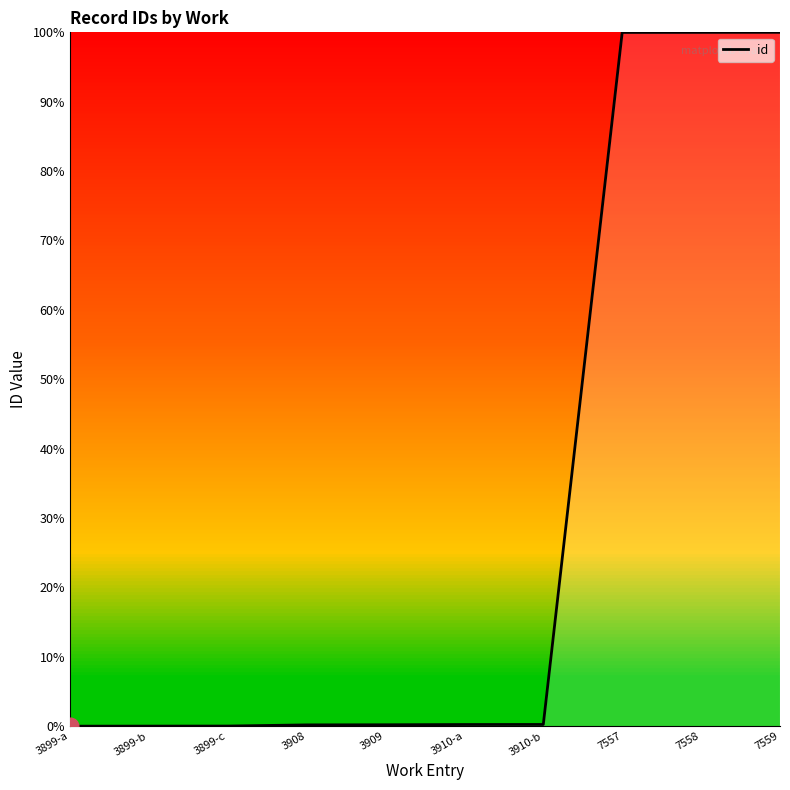

What is the maximum value shown in the chart?

100.0